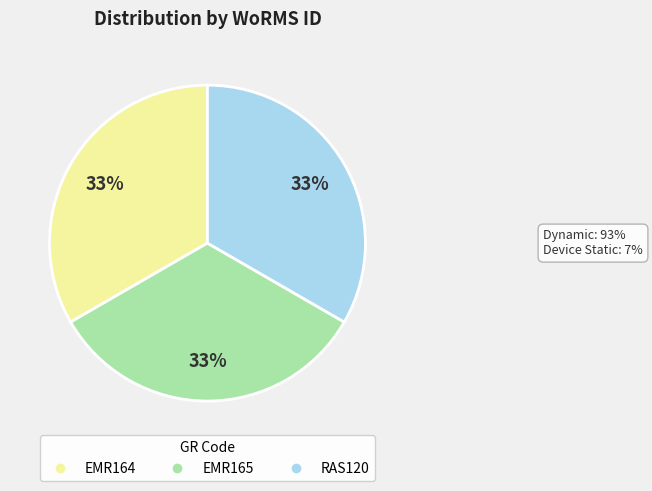

Is the sum of EMR164 and RAS120 greater than half?

Yes